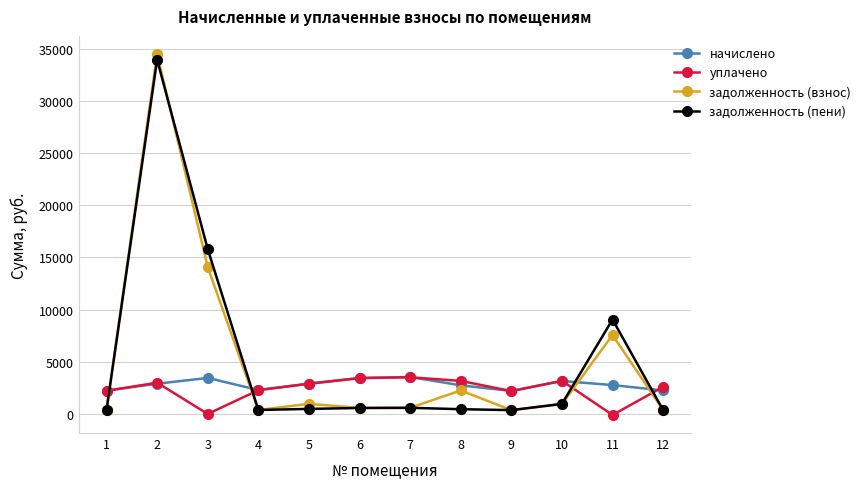

What is the maximum value for начислено?

3539.7